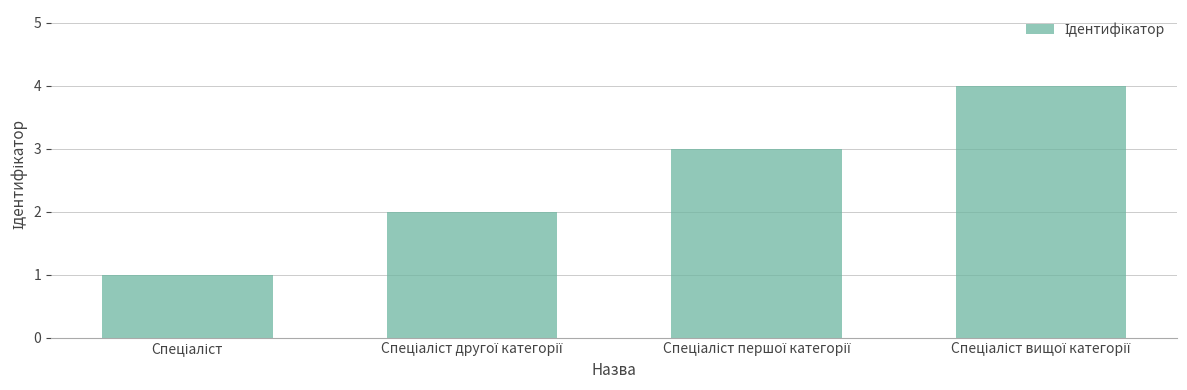

How many bars are there in total?

4